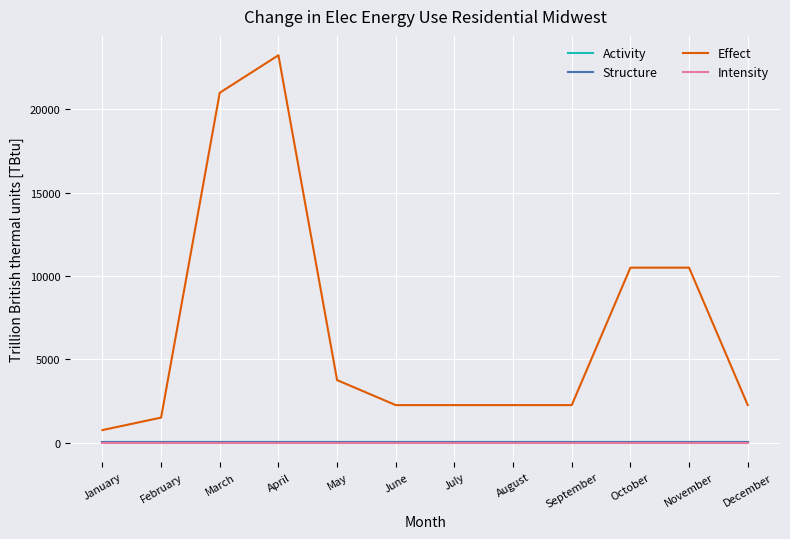

At which category is the sum across all series the highest?

April